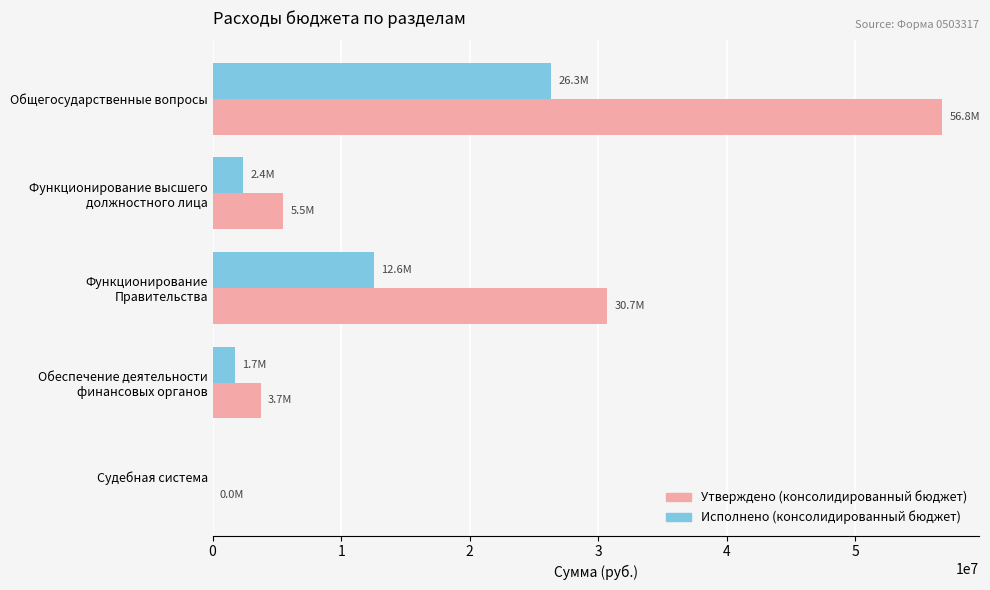

Count the number of data series in this chart.

2